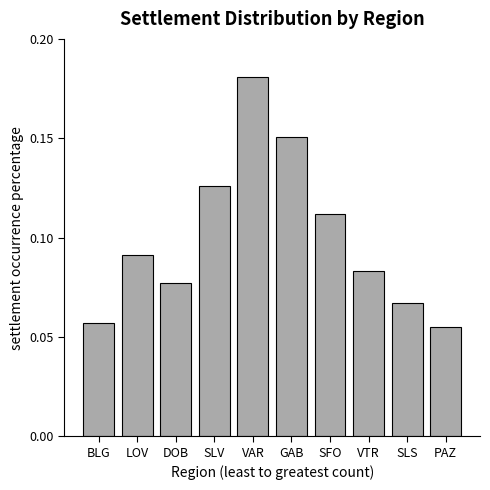

At which category does the chart reach its minimum across all series?

PAZ